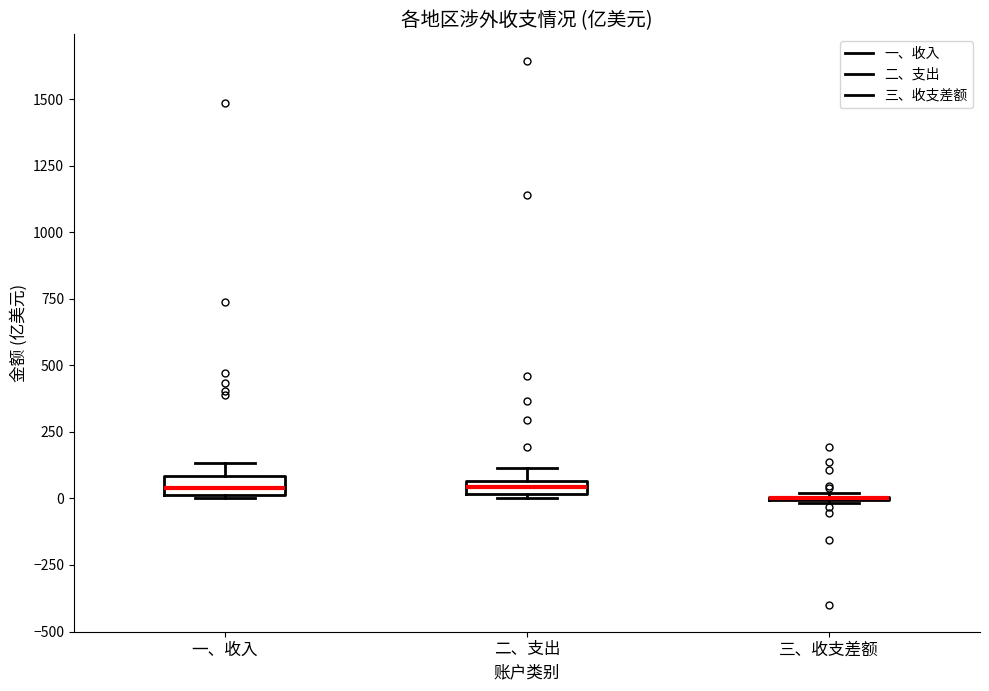

Where is the lower edge of the box for 一、收入 on the y-axis? The values are not printed on the chart, so give them approximately, as read against the axis.

0